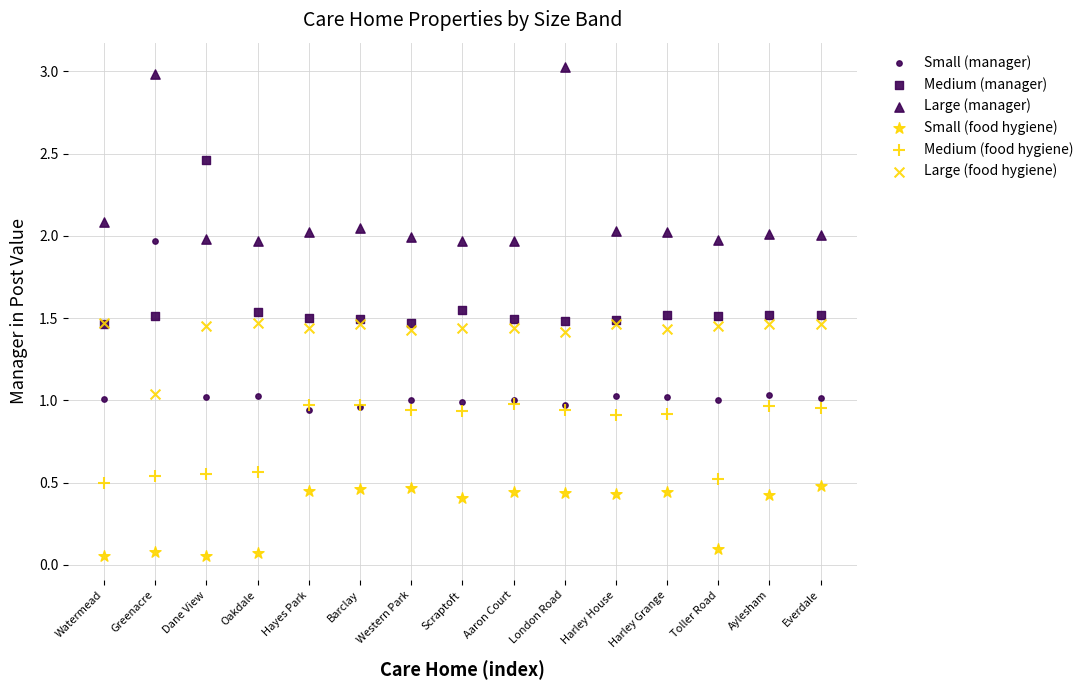

What are all the series names shown in the legend?

Small (manager), Medium (manager), Large (manager), Small (food hygiene), Medium (food hygiene), Large (food hygiene)